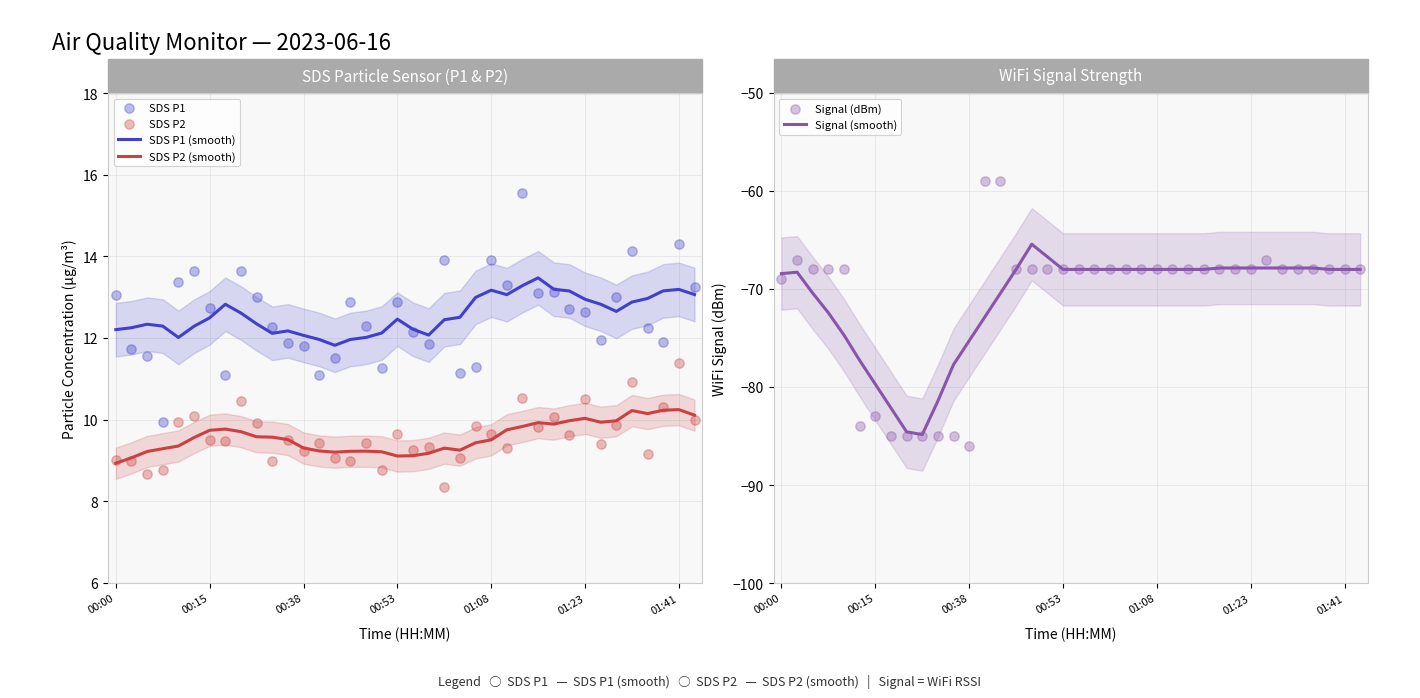

True or false: SDS P2 (smooth) and SDS P1 (smooth) cross at least once.

False